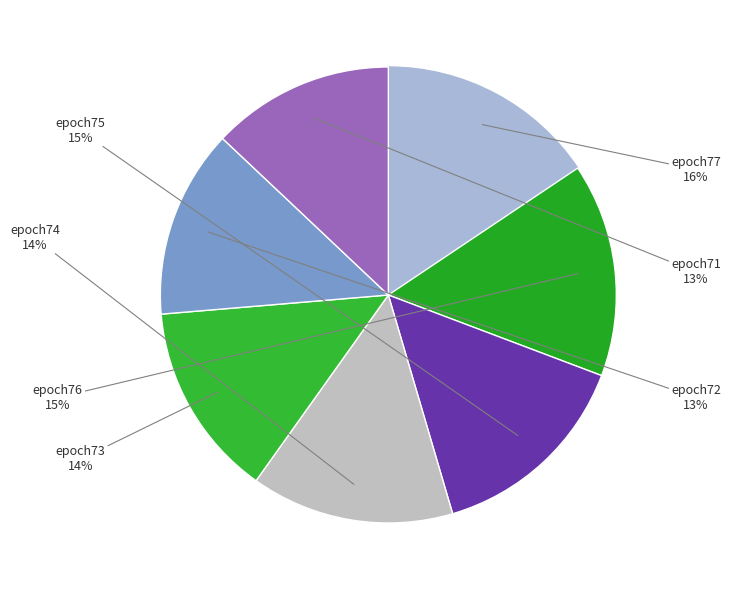

How many slices are in this pie chart?

7